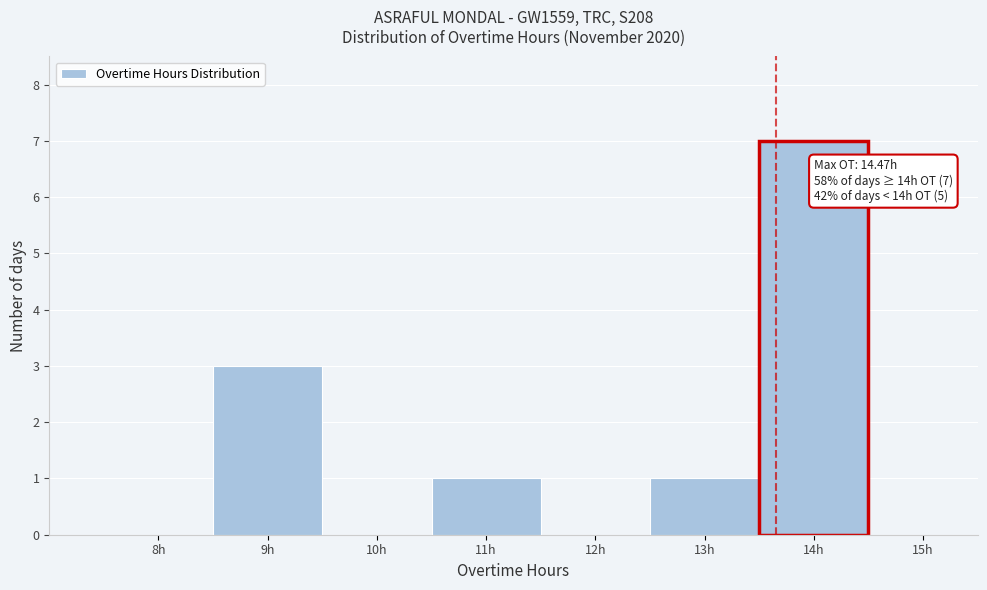

Which category has the highest value across all series?

14h